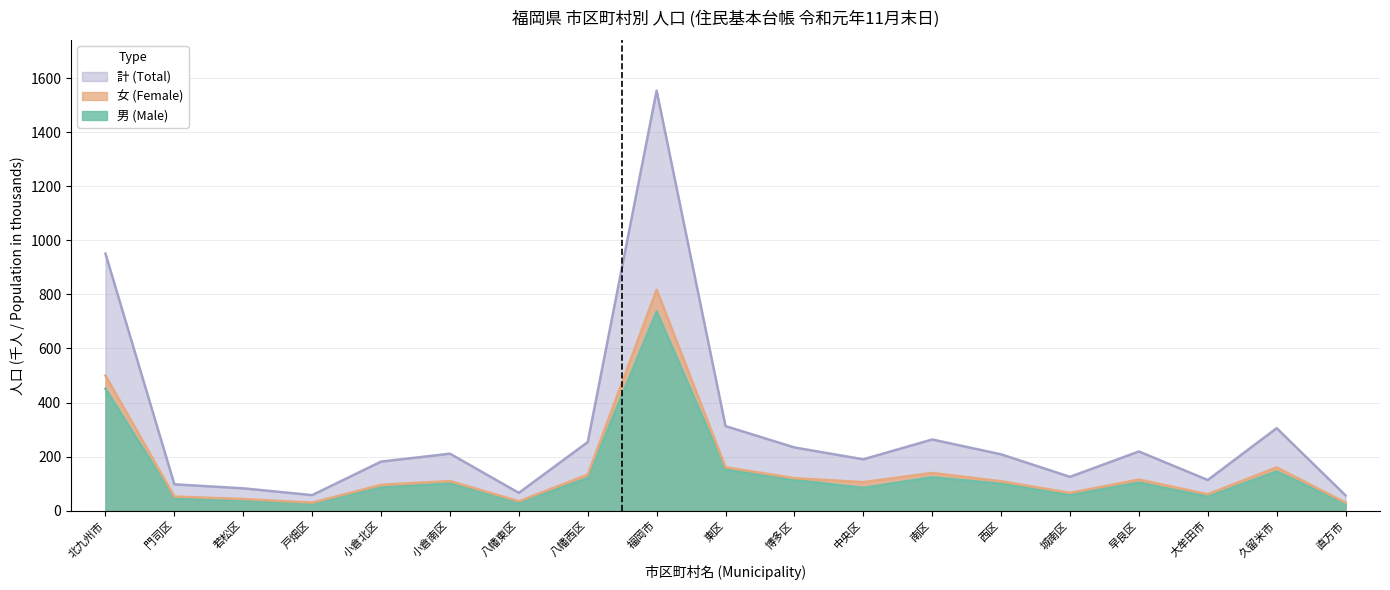

How many lines are shown in the chart?

3